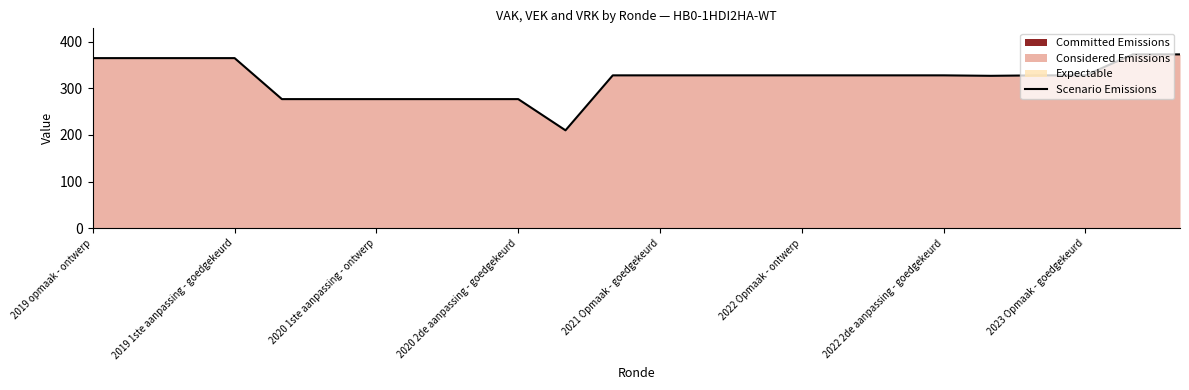

What is the minimum value for Scenario Emissions?

210